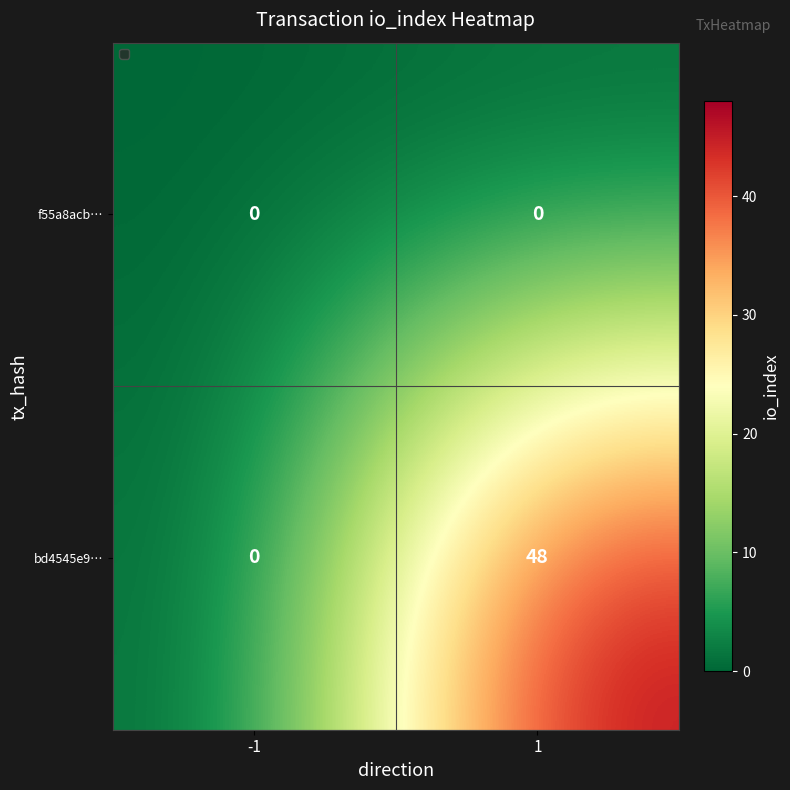

What is the maximum value for bd4545e9…?

48